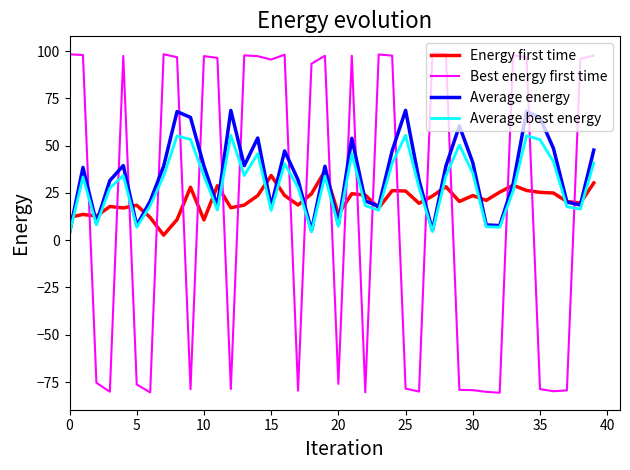

What is the smallest value displayed?

-80.7